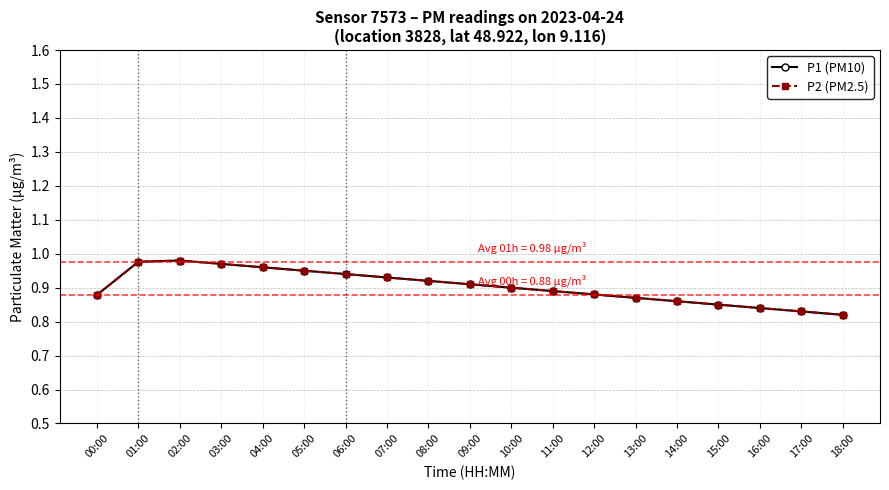

What position from the left is 08:00?

9